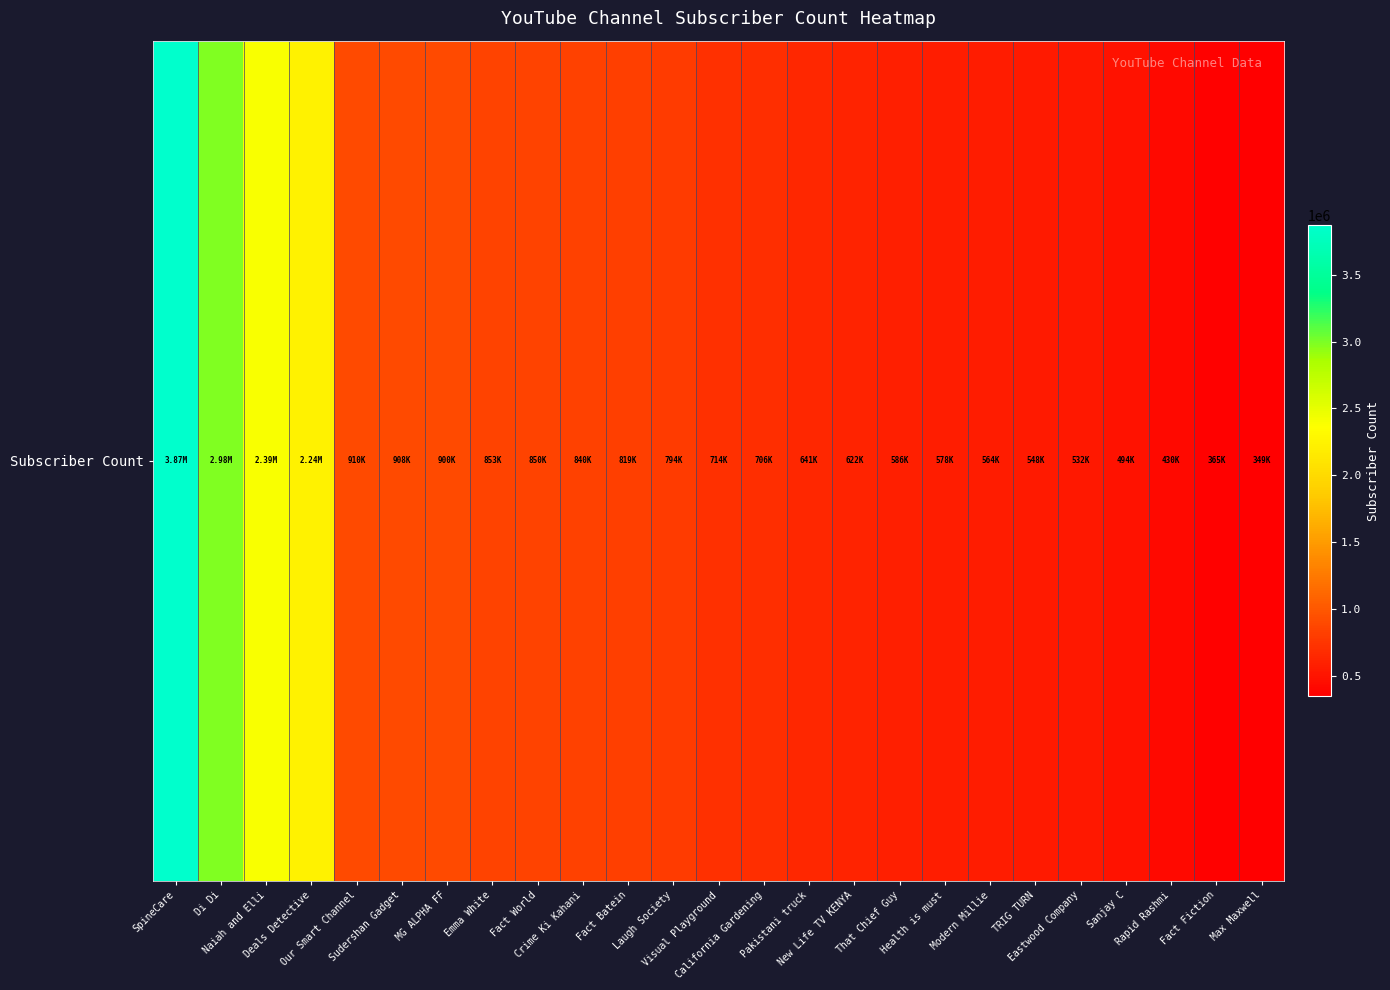

How many data points does each series have?

25